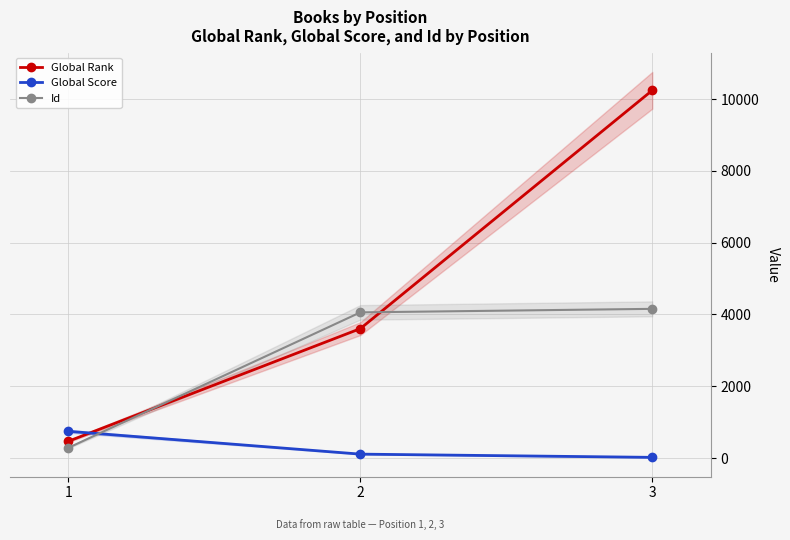

Rank the series by their maximum value, from lowest to highest.

Global Score, Id, Global Rank